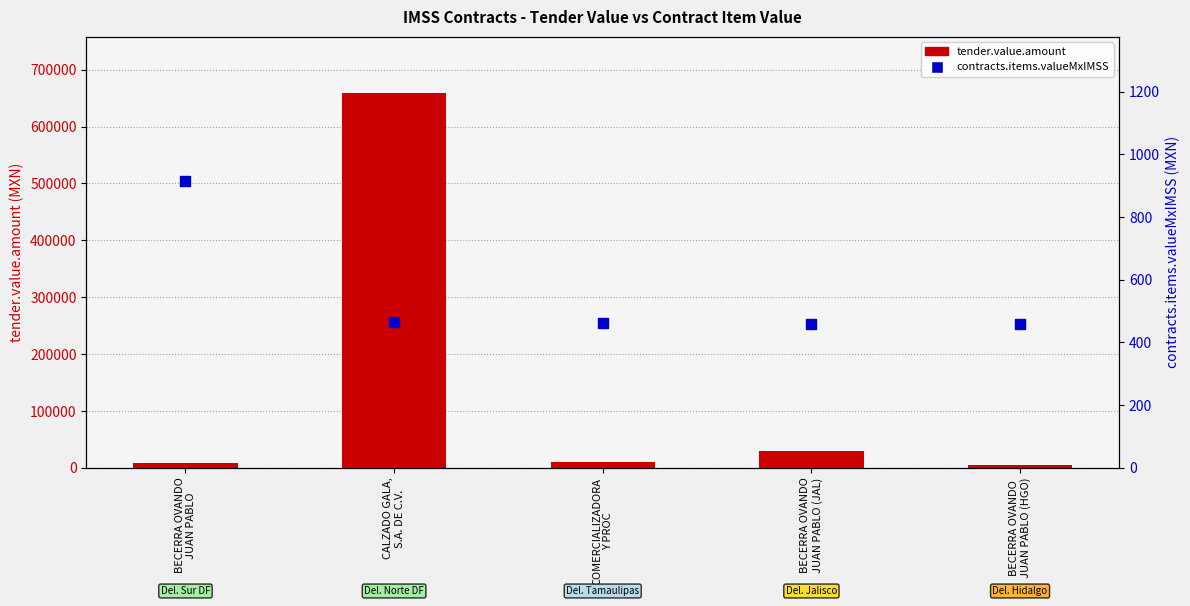

At which category is the sum across all series the highest?

CALZADO GALA,
S.A. DE C.V.